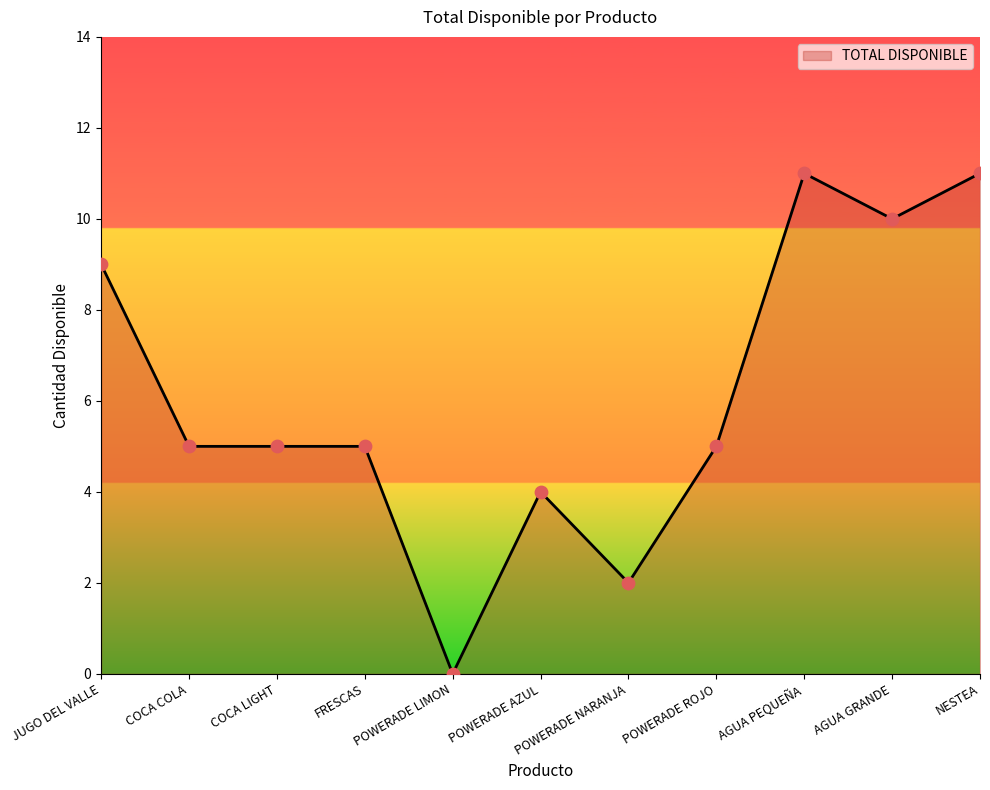

What is the change in value from FRESCAS to AGUA GRANDE?

+5